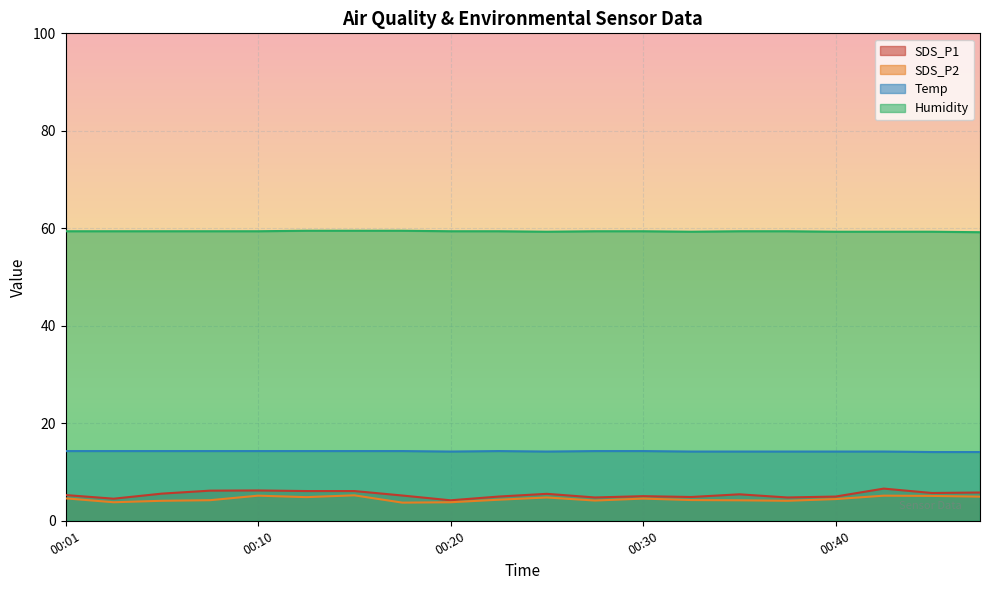

What value does the SDS_P1 series have at 00:25?

5.5